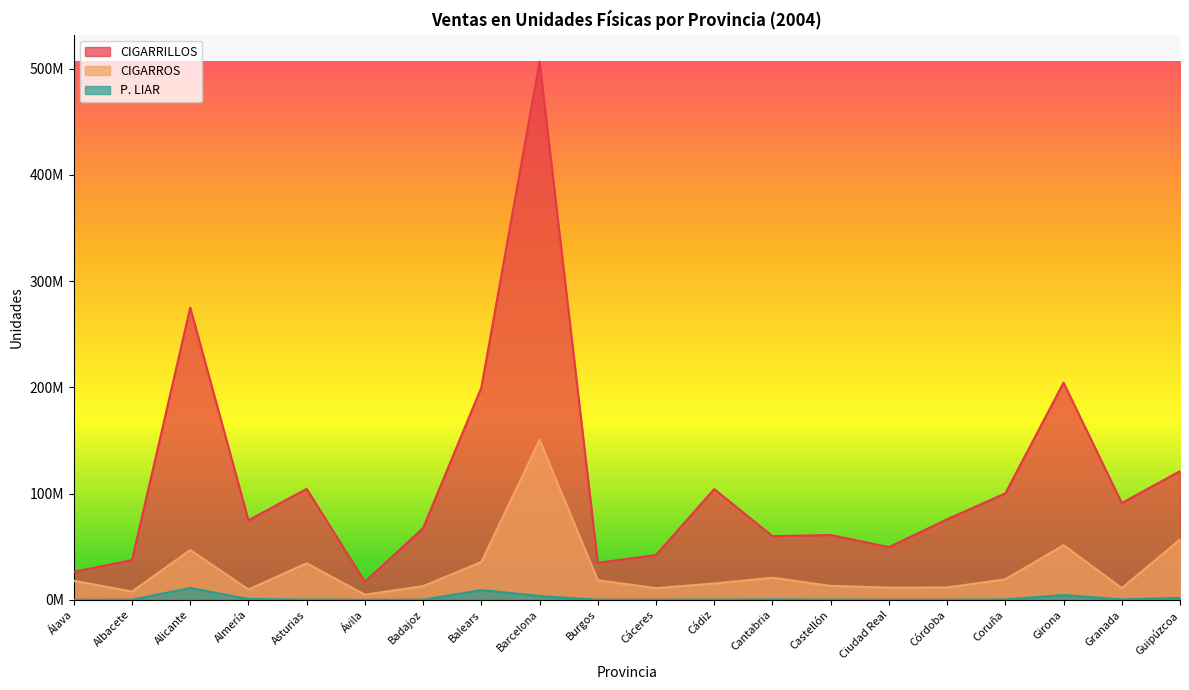

What is the difference between the highest and lowest values at Guipúzcoa?

119306597